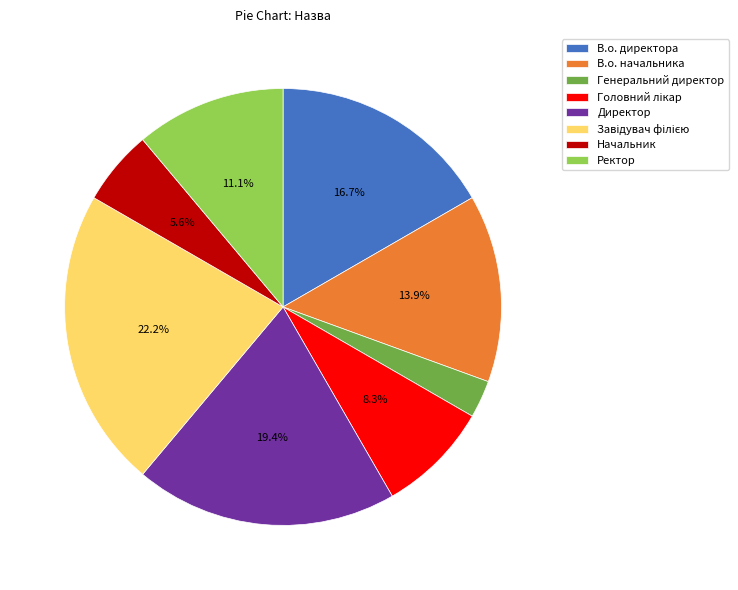

Approximately how many times larger is the value at Начальник compared to В.о. начальника?

0.4